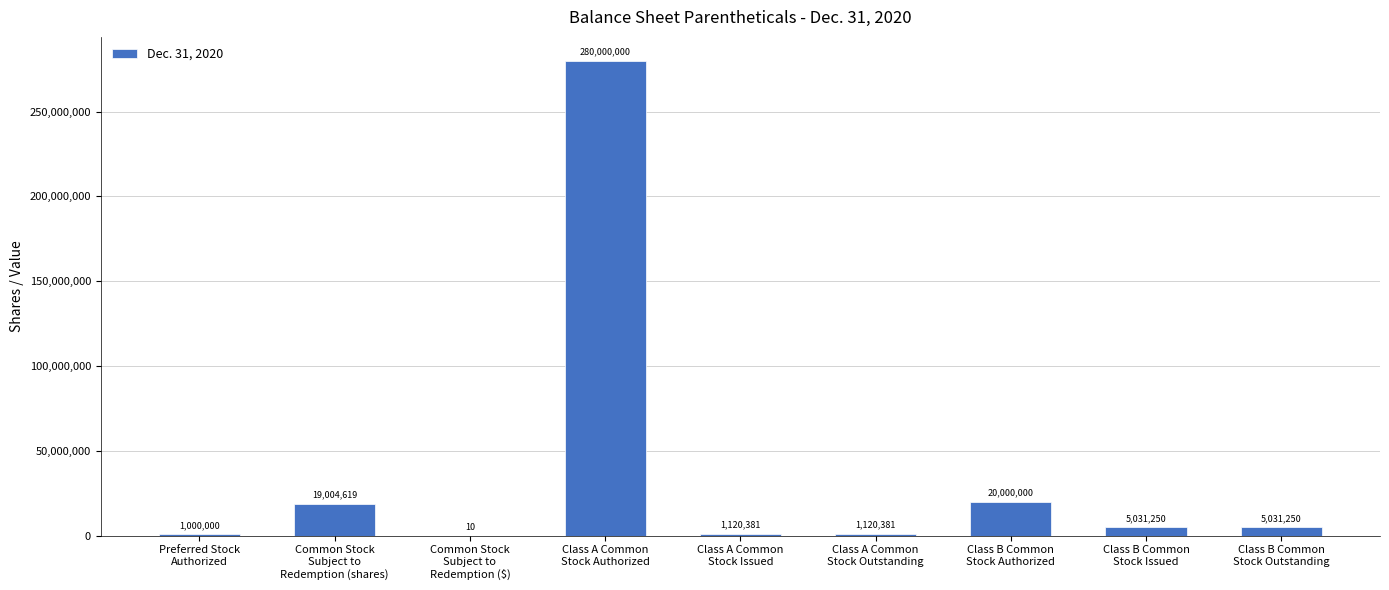

What is the greatest value displayed?

280000000